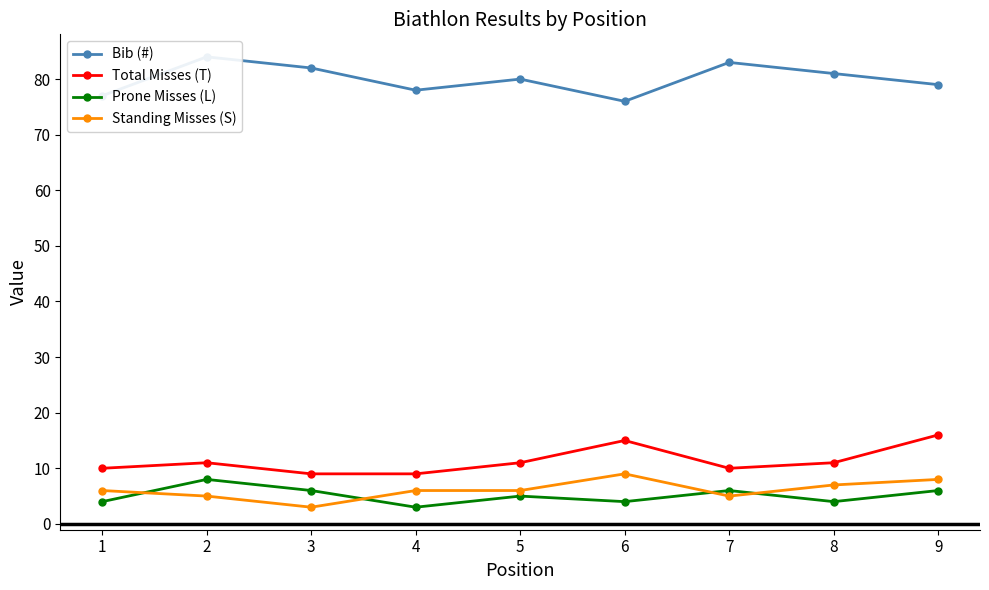

What is the sum of all Prone Misses (L) values?

46